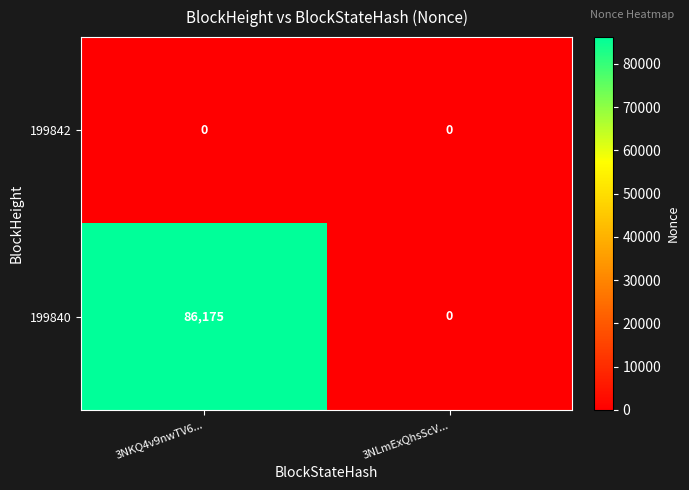

Rank the series by their average value, from lowest to highest.

199842, 199840